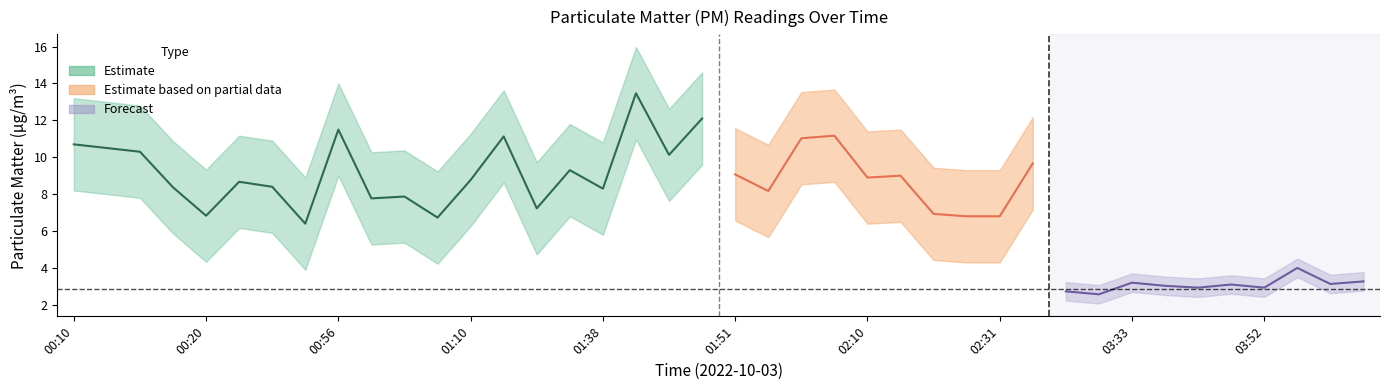

What is the label of the 4th point from the right?

03:52